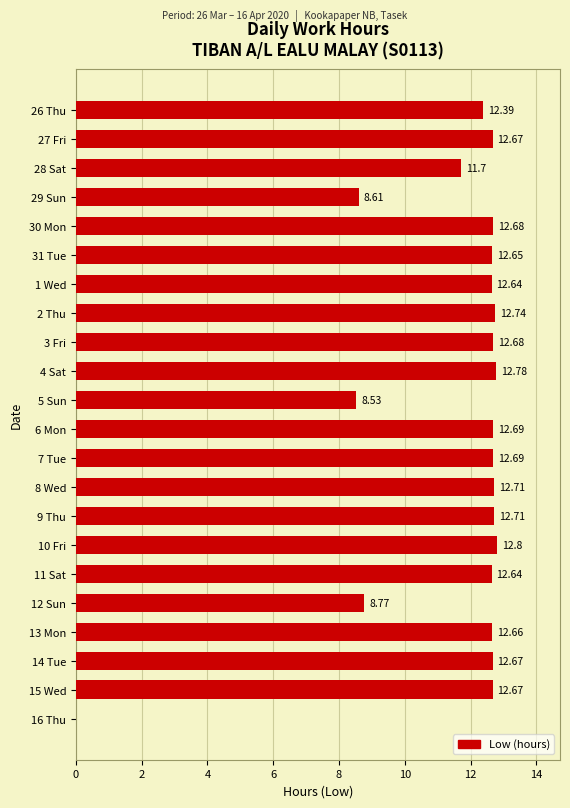

What is the sum of all values?

253.1